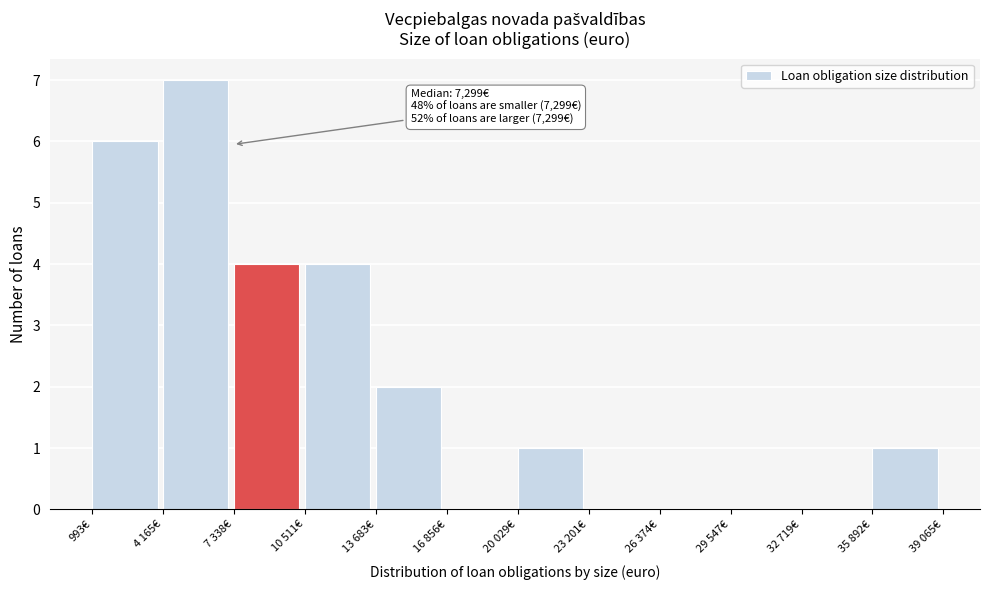

Reading left to right, extract all data points from this chart.

993€=6	4 165€=7	7 338€=4	10 511€=4	13 683€=2	16 856€=0	20 029€=1	23 201€=0	26 374€=0	29 547€=0	32 719€=0	35 892€=1